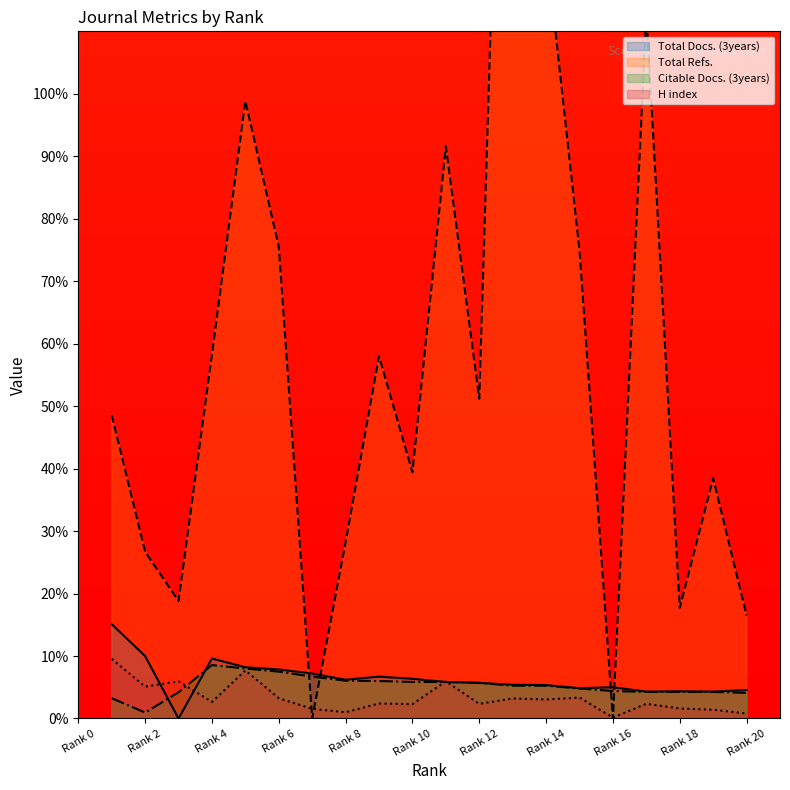

How many data points in Total Refs. are above 51?

10